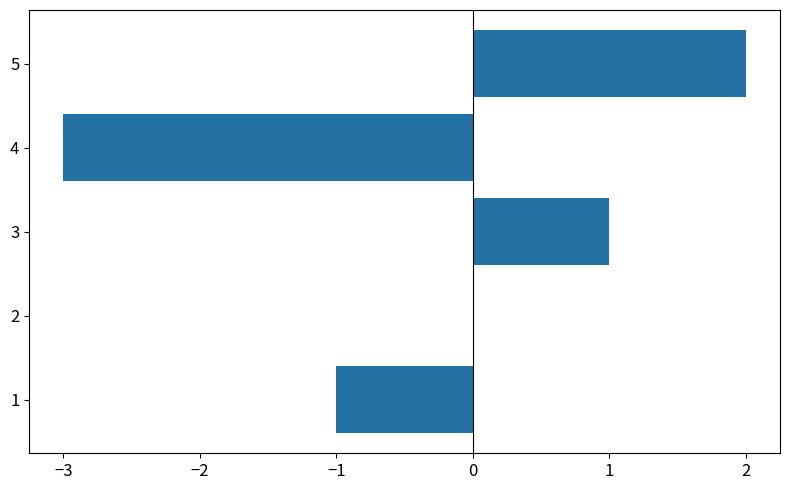

Is it true that the value at 4 is -4?

False